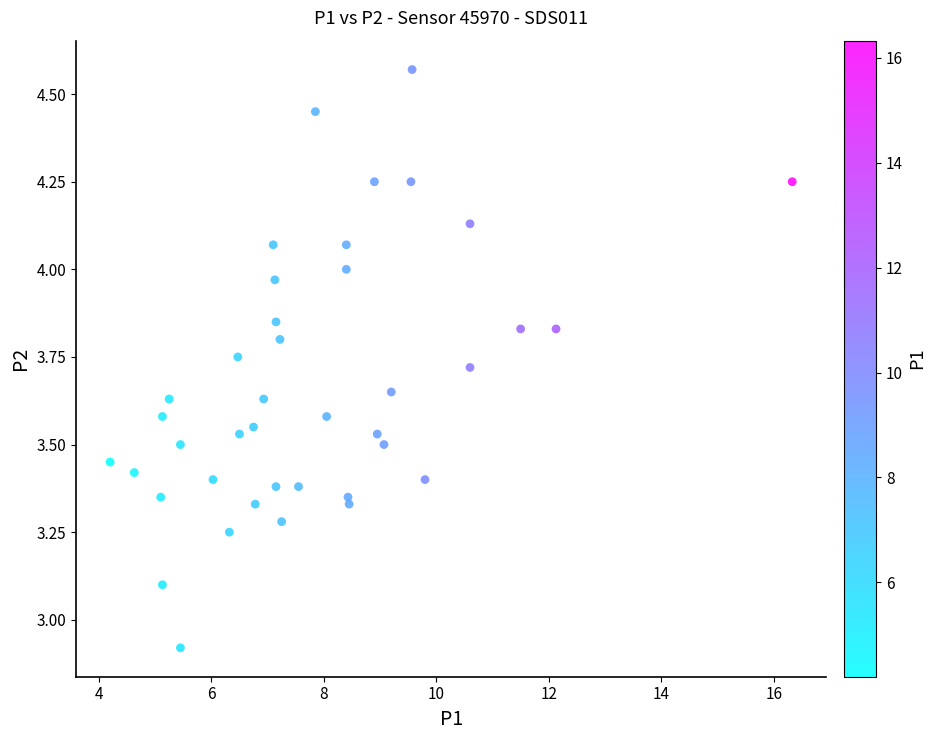

What is the range of X values (max minus min)?

12.1